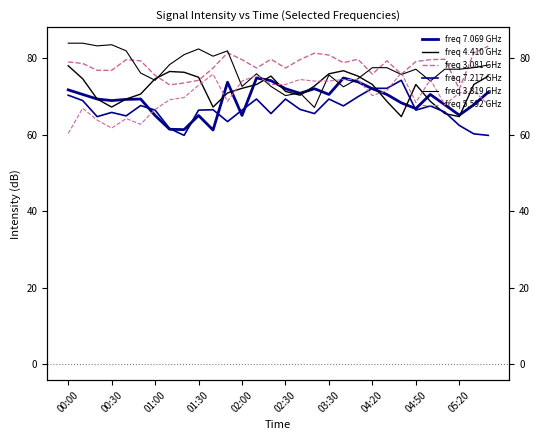

What is the label of the 1st point from the left?

00:00